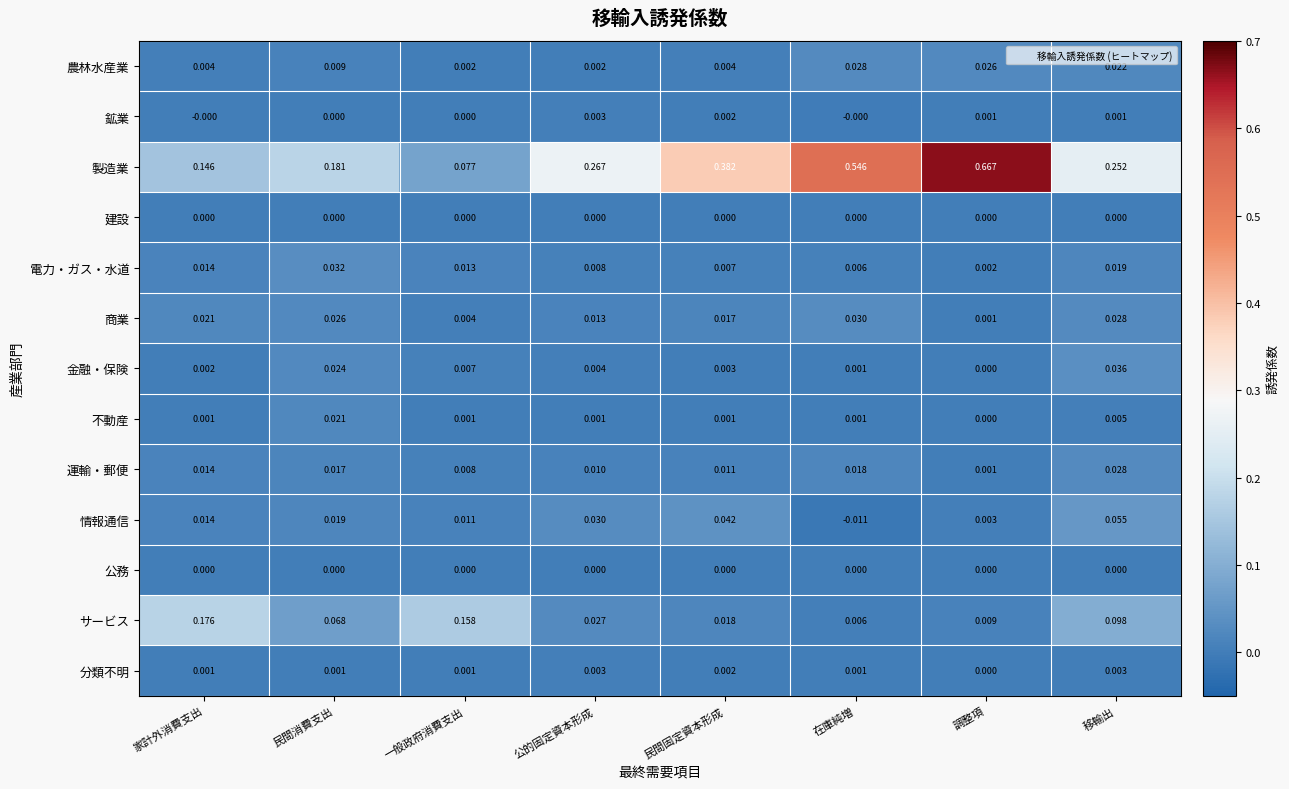

Which series changed the most between 家計外消費支出 and 在庫純増?

製造業